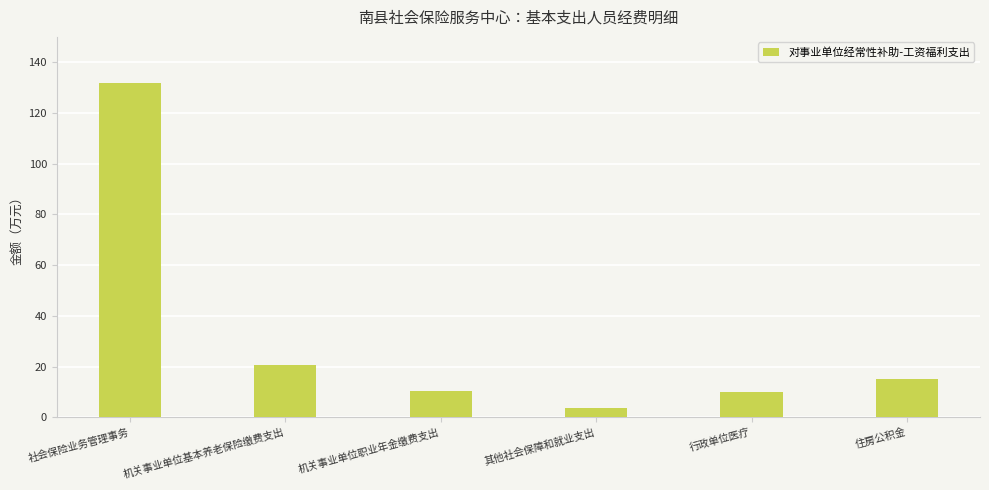

Where is the data nearest to the value 67?

机关事业单位基本养老保险缴费支出